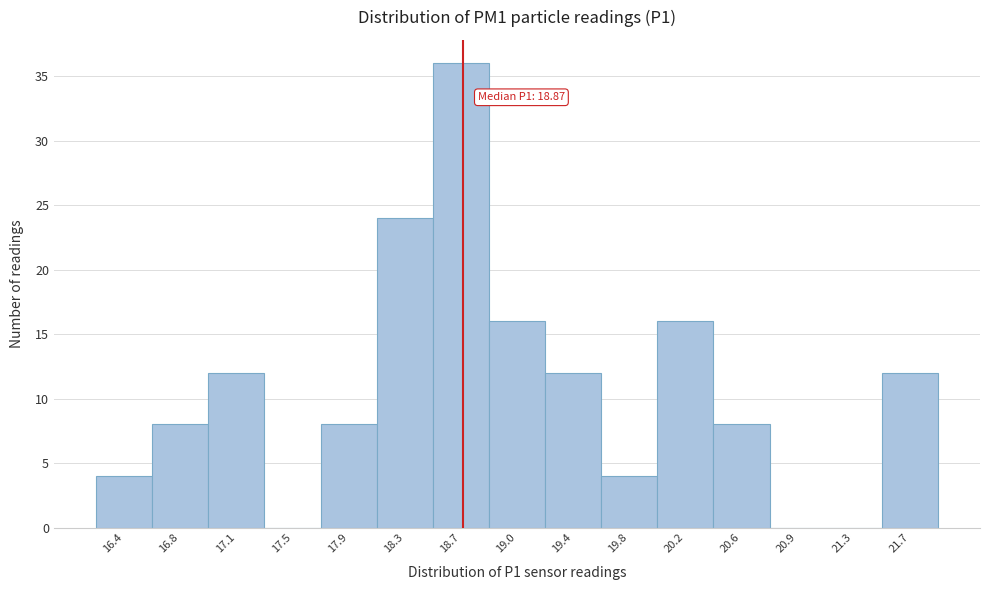

Reading left to right, list all the values displayed in this chart.

16.4=4	16.8=8	17.1=12	17.5=0	17.9=8	18.3=24	18.7=36	19.0=16	19.4=12	19.8=4	20.2=16	20.6=8	20.9=0	21.3=0	21.7=12